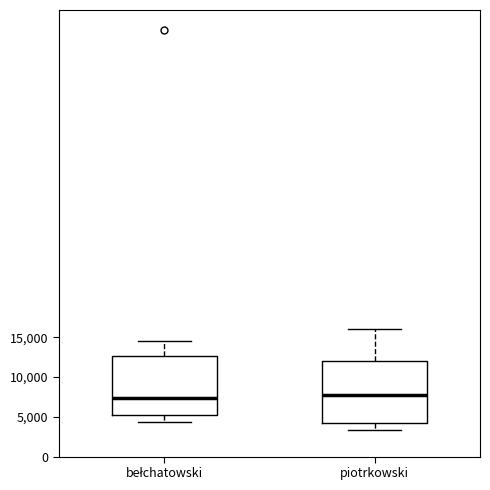

Reading left to right, read every box against the y-axis: the position of its median line, the range the box covers, and the ends of its whiskers. The values are not printed on the chart, so give them approximately, as read against the axis.

bełchatowski: median 7500, box 5000 to 12500, whiskers 4500 to 14500
piotrkowski: median 8000, box 4000 to 12000, whiskers 3500 to 16000